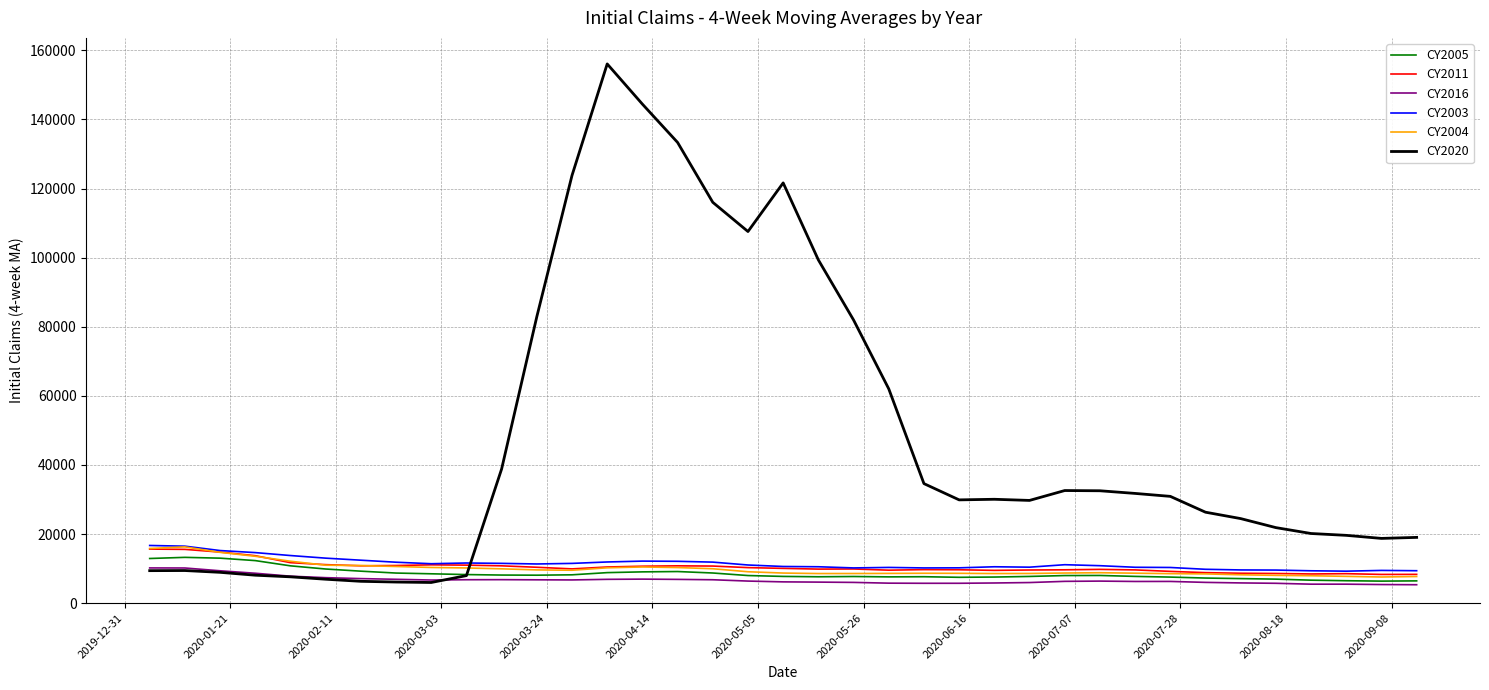

What are all the series names shown in the legend?

CY2005, CY2011, CY2016, CY2003, CY2004, CY2020